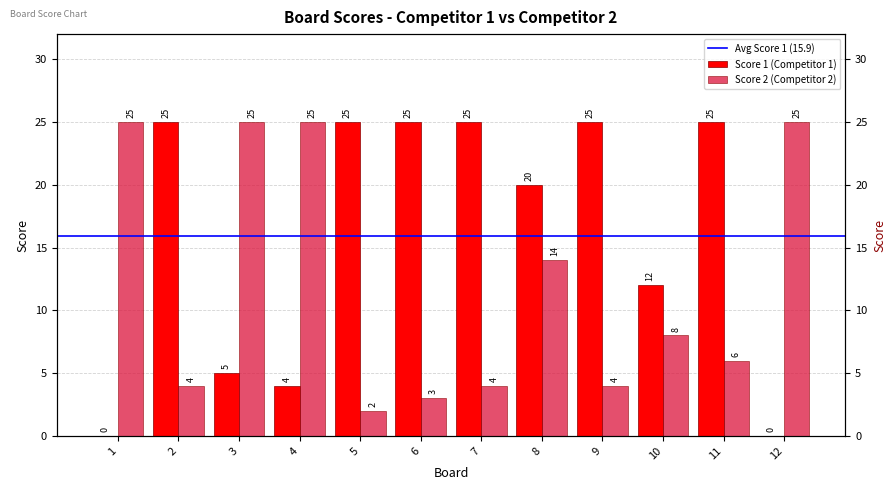

At which category is the sum across all series the highest?

8